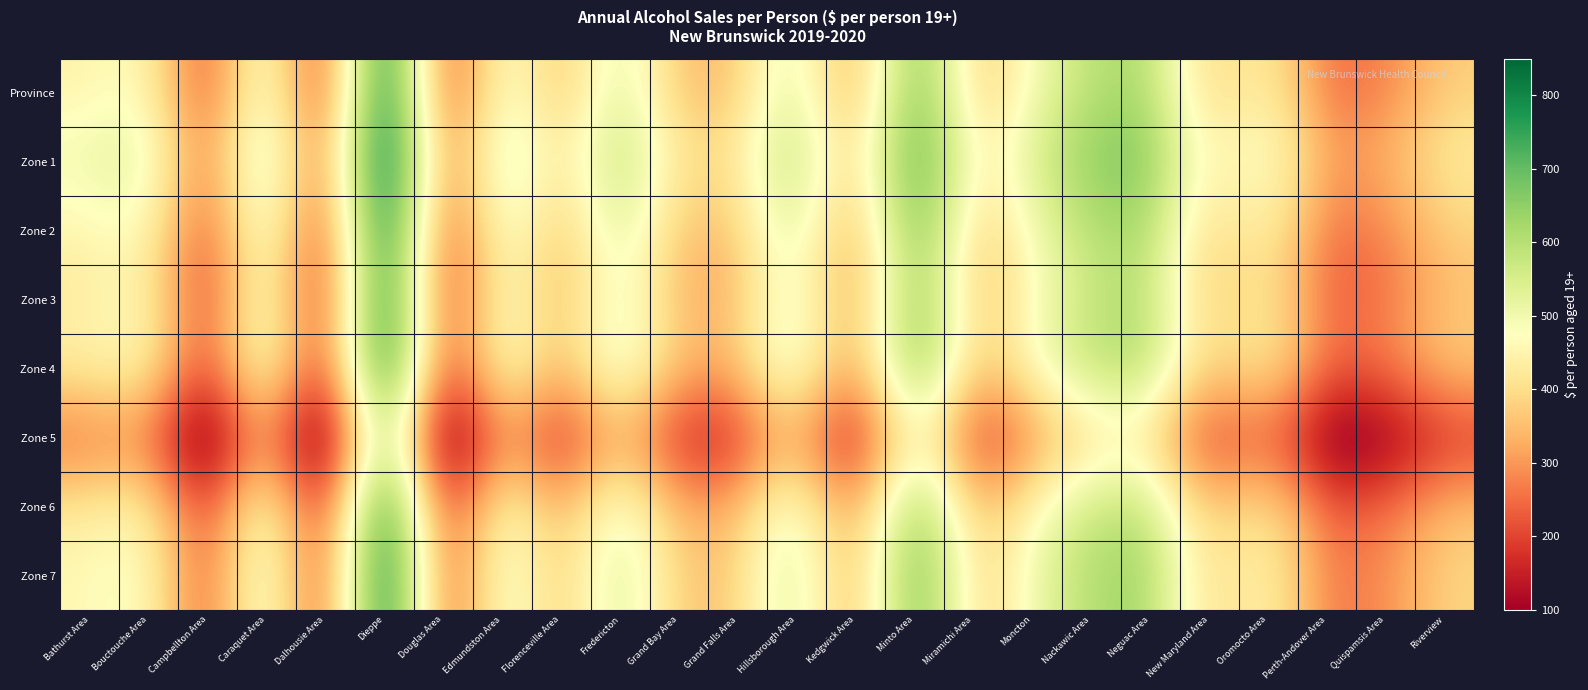

Which series has the largest total across all categories?

Zone 1